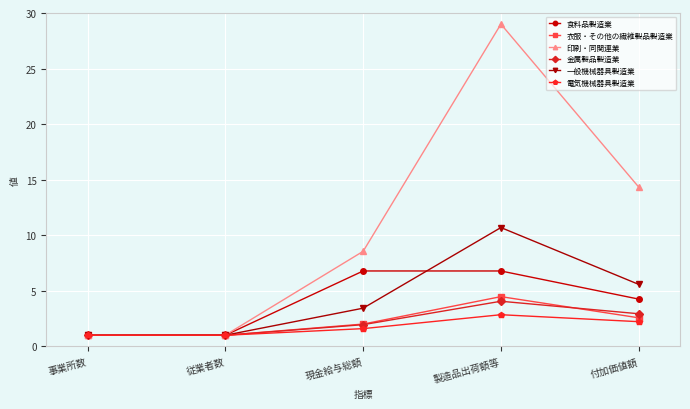

Between 従業者数 and 付加価値額, which series saw the biggest shift?

印刷・同関連業